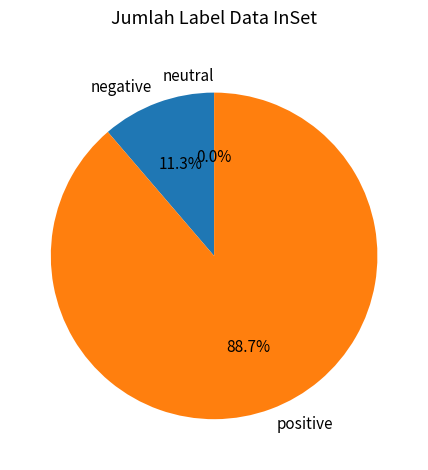

Is the sum of -1 and 114 greater than half?

No